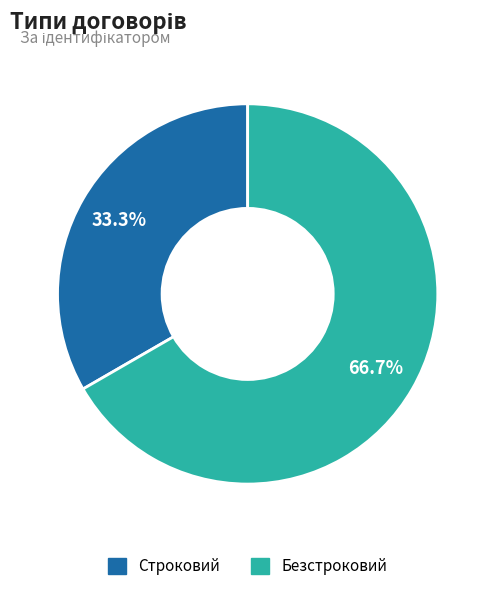

What is the total percentage of Безстроковий and Строковий?

100.0%